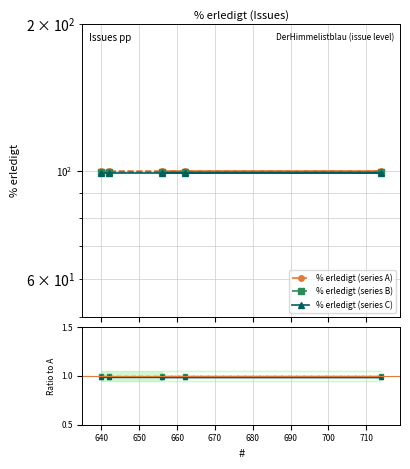

Between 650 and 670, which is larger?

650